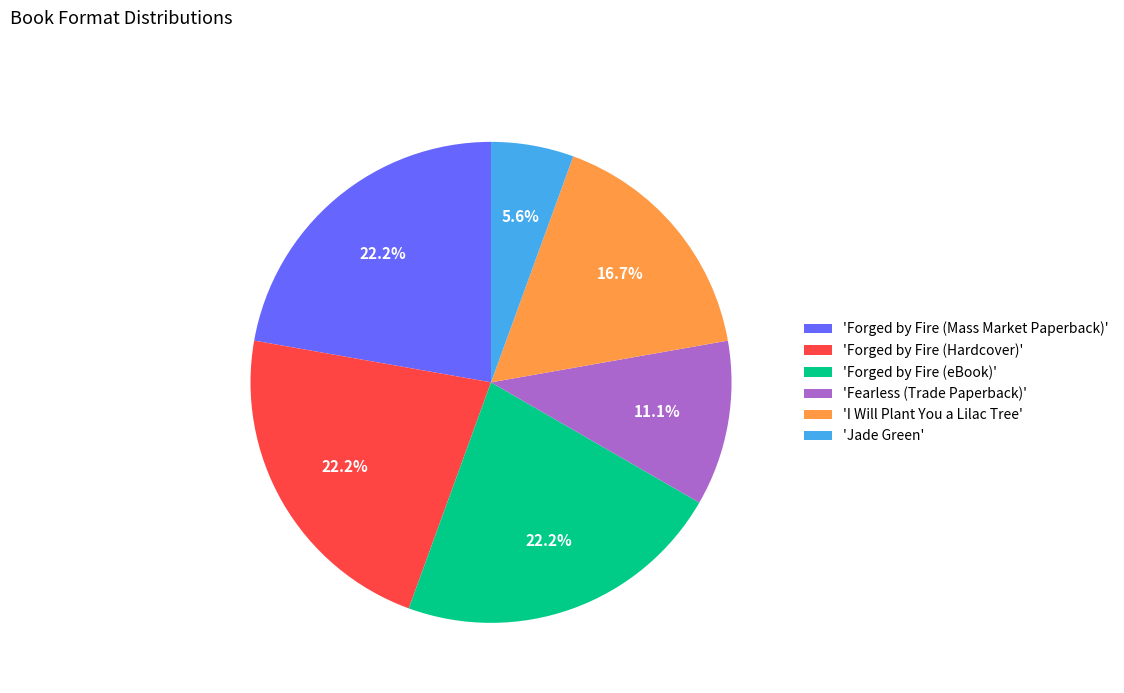

Is there a majority slice in this chart?

No